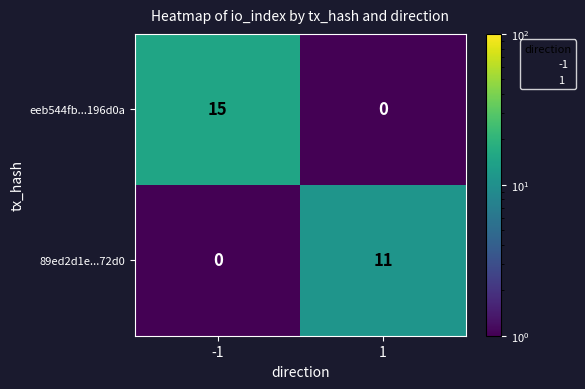

Reading left to right, list all the values displayed in this chart.

eeb544fb...196d0a: 15	0
89ed2d1e...72d0: 0	11